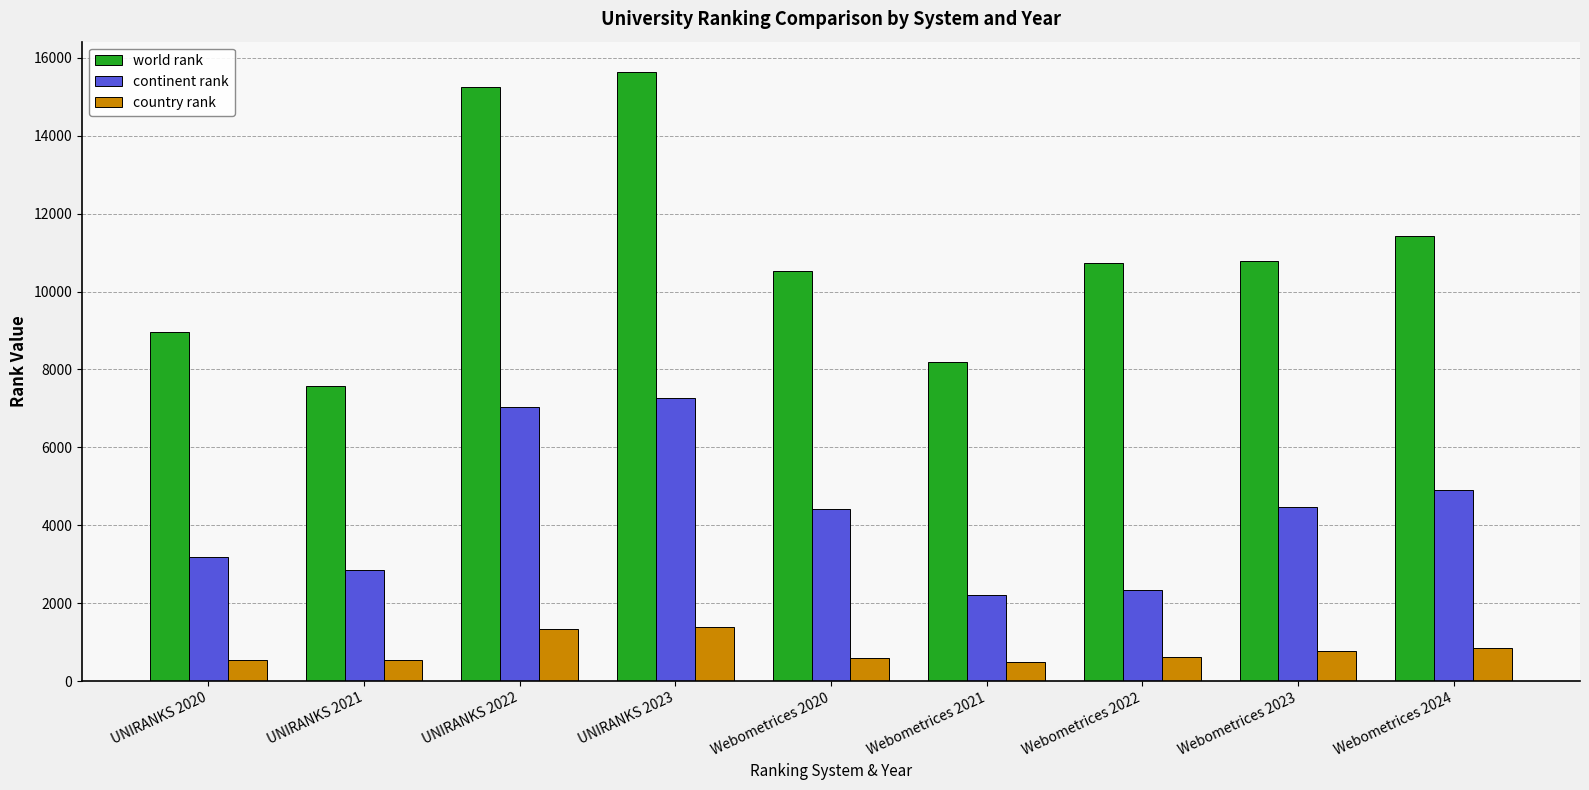

At how many categories does at least one series exceed 667?

9